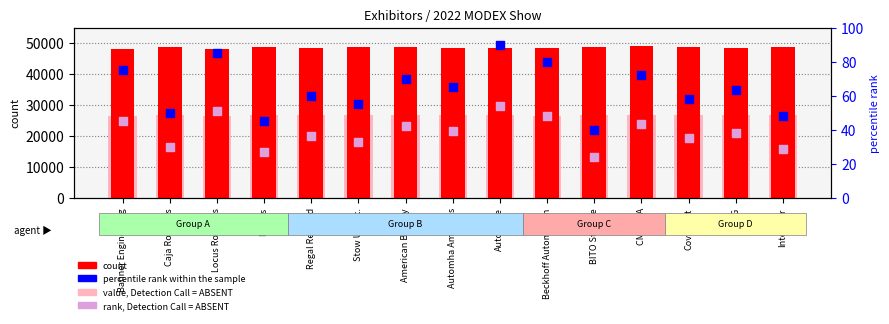

Which series reaches the minimum Y coordinate?

rank, Detection Call = ABSENT